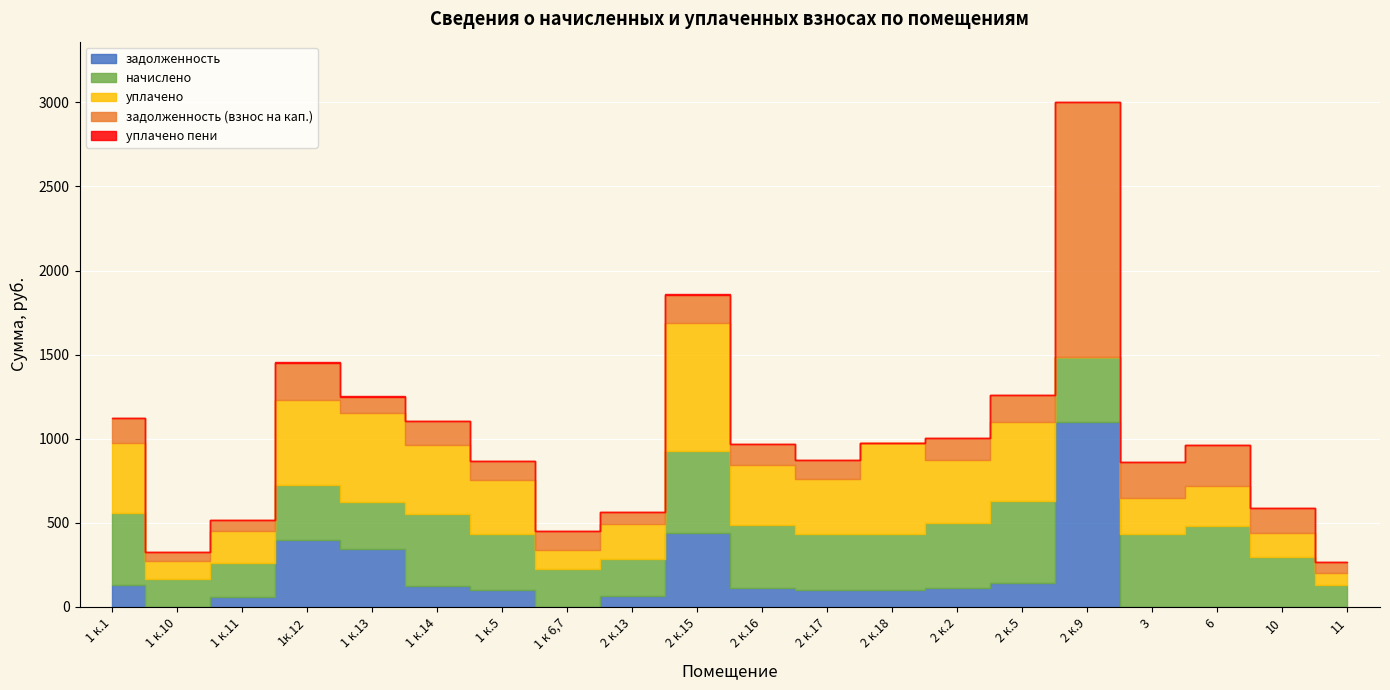

What is the sum of all уплачено values?

6305.7